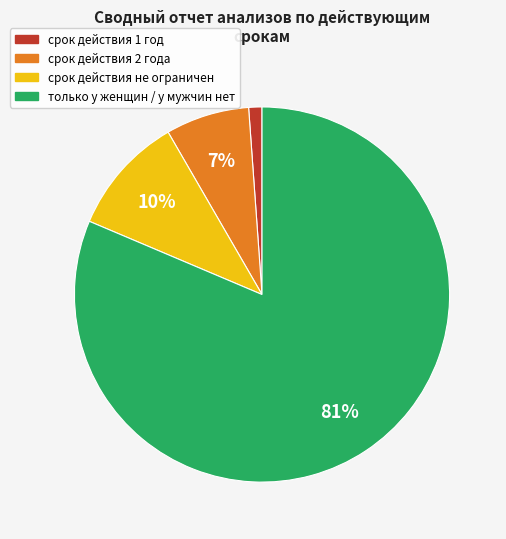

How many segments does this pie chart have?

4